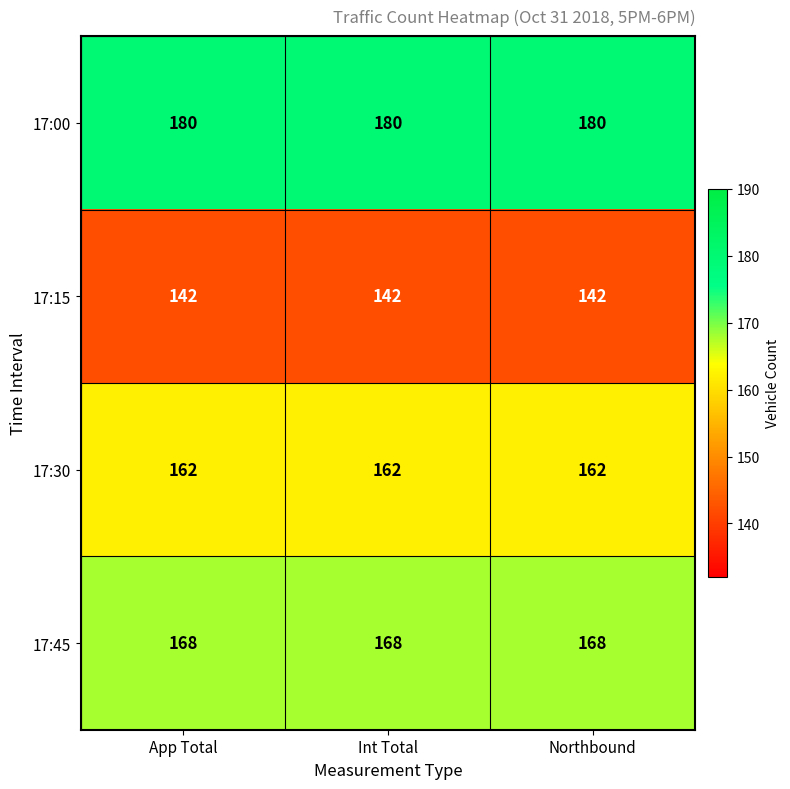

At Int Total, list the series in order from largest to smallest.

17:00, 17:45, 17:30, 17:15